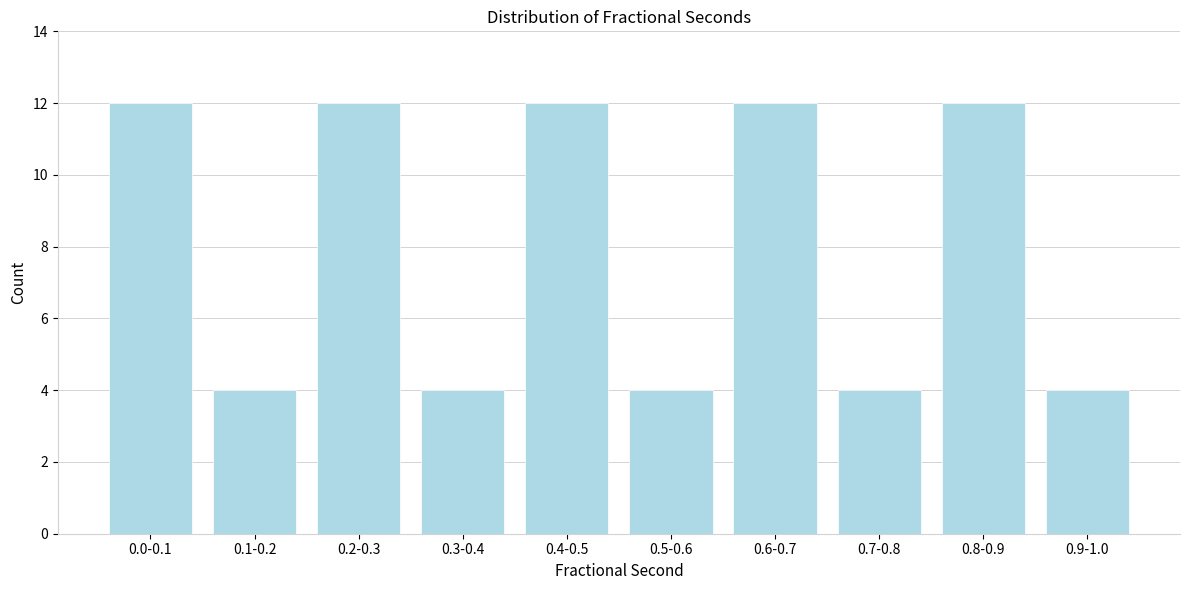

Reading right to left, list all the values displayed in this chart.

0.9-1.0=4	0.8-0.9=12	0.7-0.8=4	0.6-0.7=12	0.5-0.6=4	0.4-0.5=12	0.3-0.4=4	0.2-0.3=12	0.1-0.2=4	0.0-0.1=12